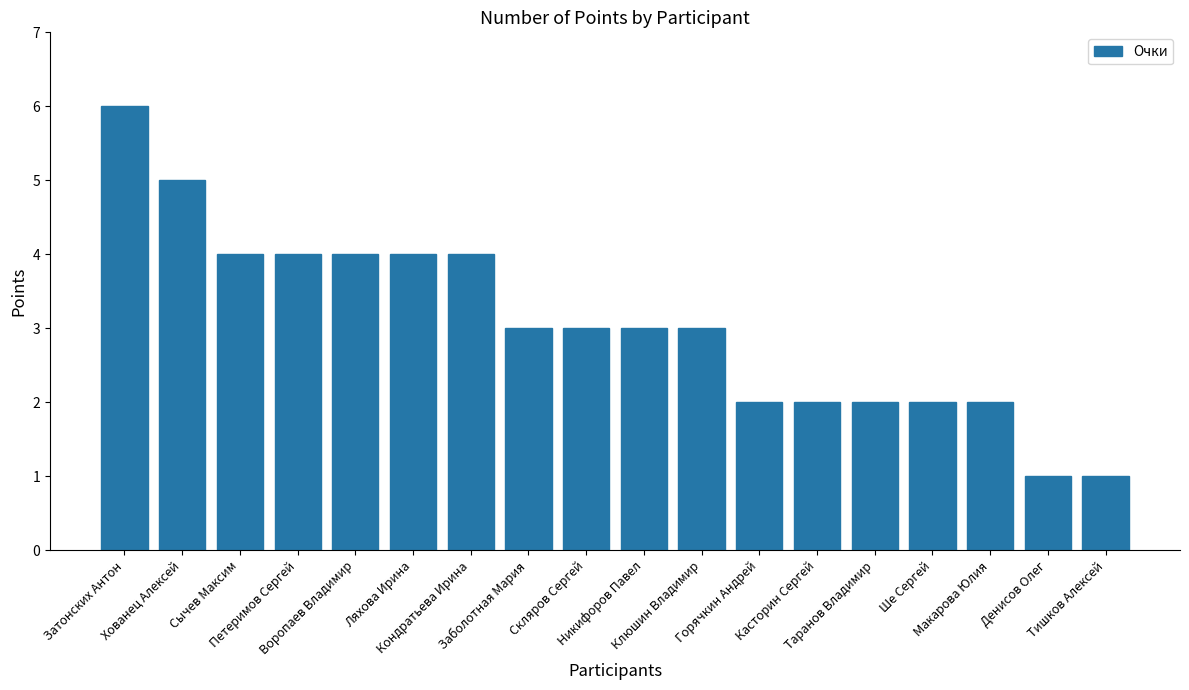

What is the change in value from Скляров Сергей to Макарова Юлия?

-1